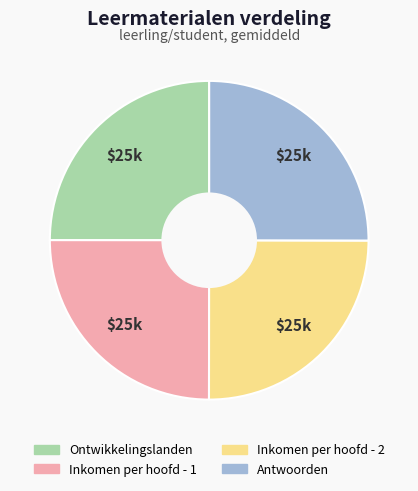

True or false: Antwoorden accounts for 36% of the total.

False